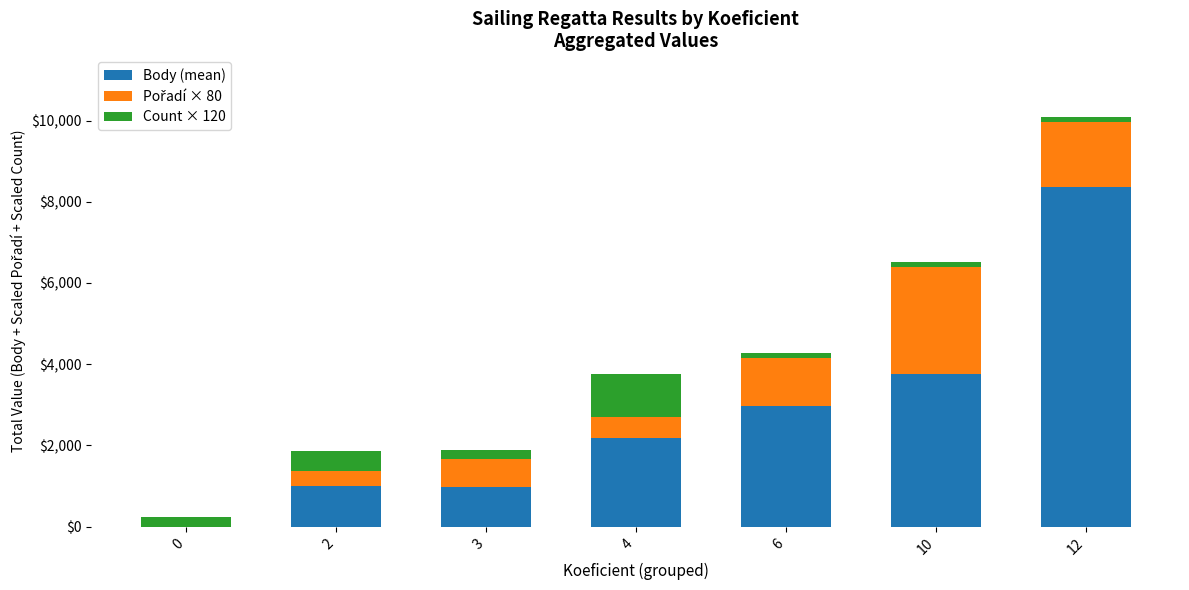

At which category is the sum across all series the highest?

12